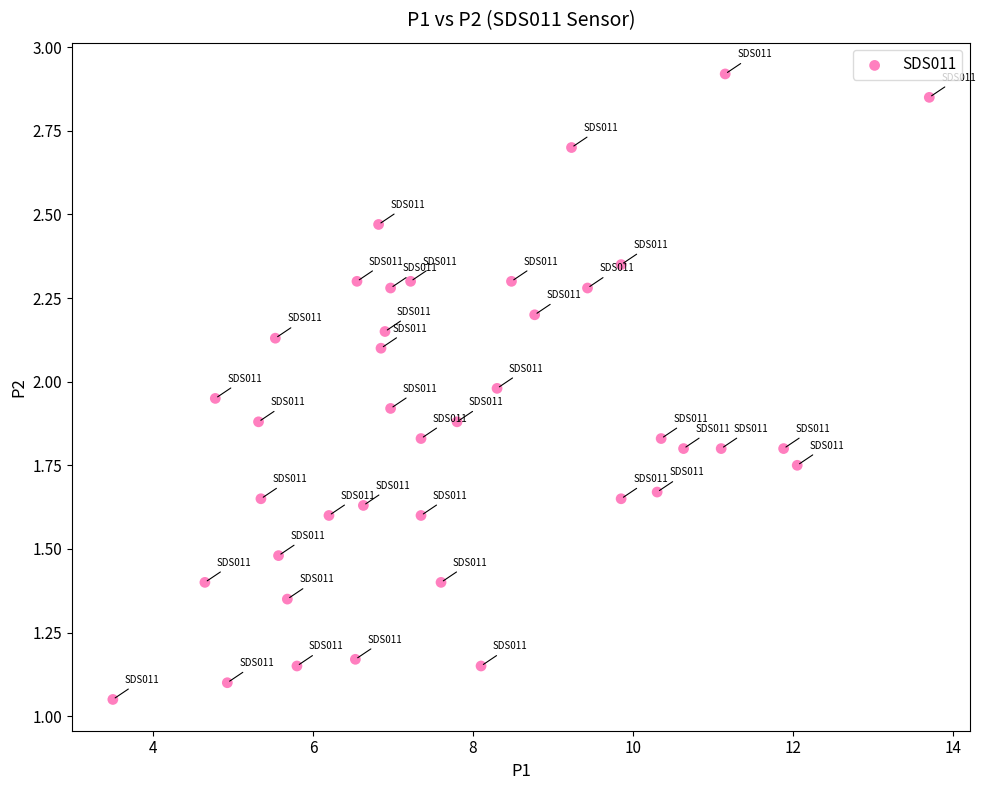

What is the range of X values (max minus min)?

10.2